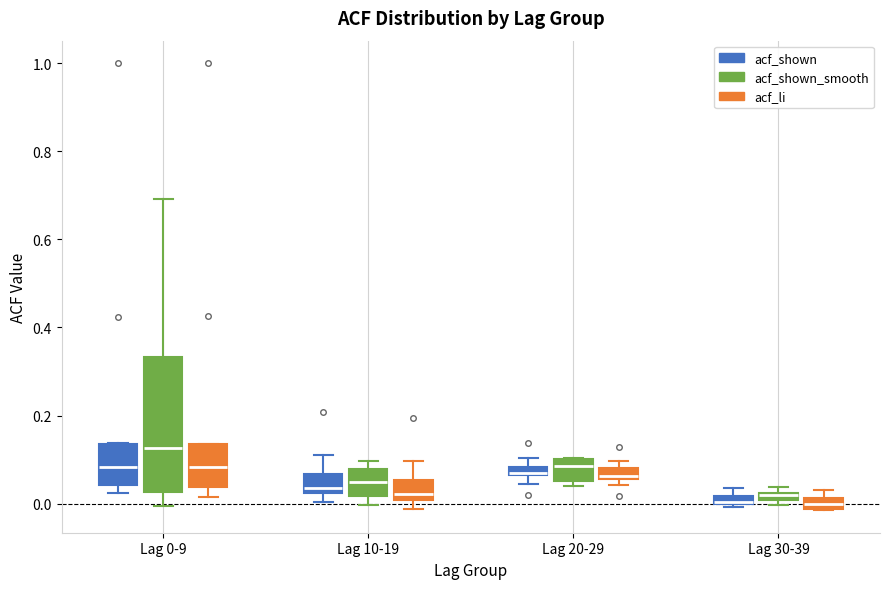

Where does the median line of the box for Lag 30-39 (acf_li) sit on the y-axis? The values are not printed on the chart, so give them approximately, as read against the axis.

0.00